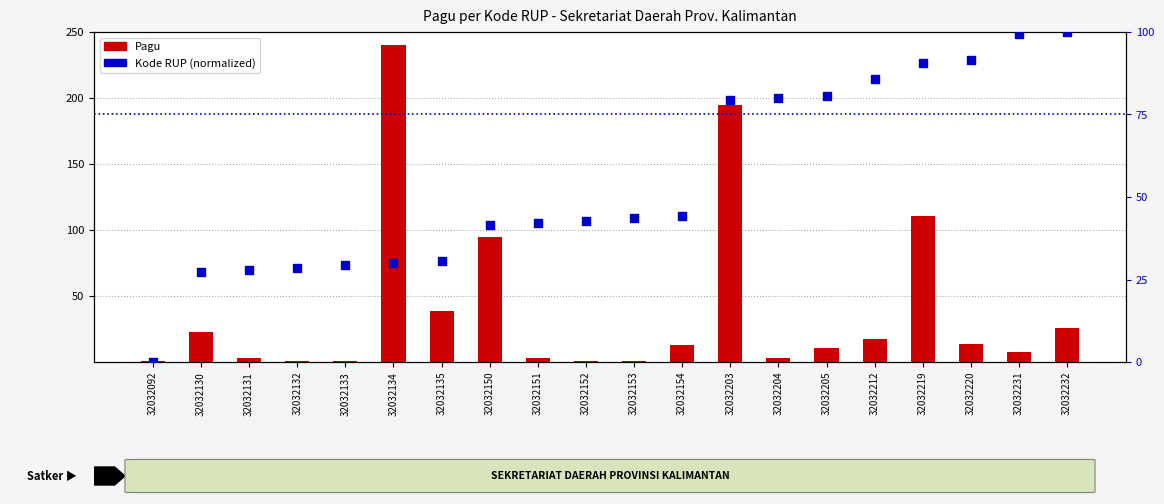

Which series has the widest spread of Y values?

Pagu